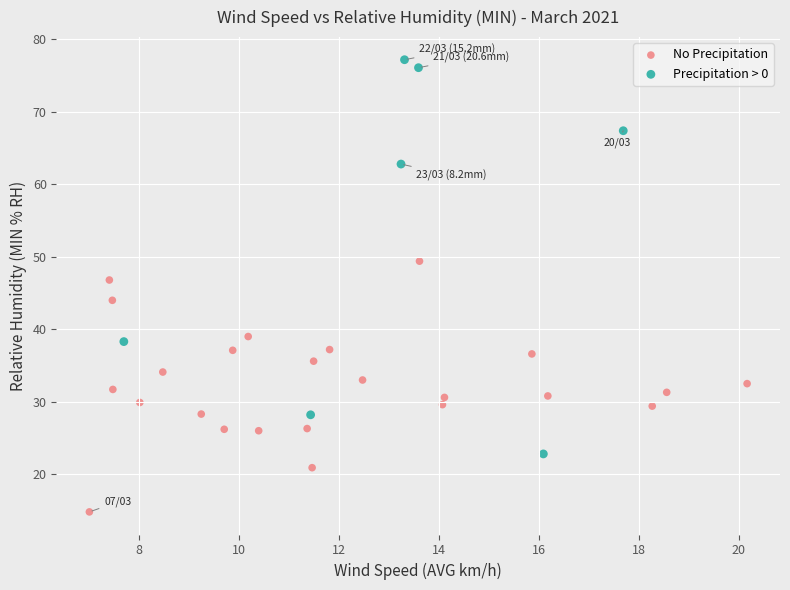

Which series has the widest spread of Y values?

Precipitation > 0